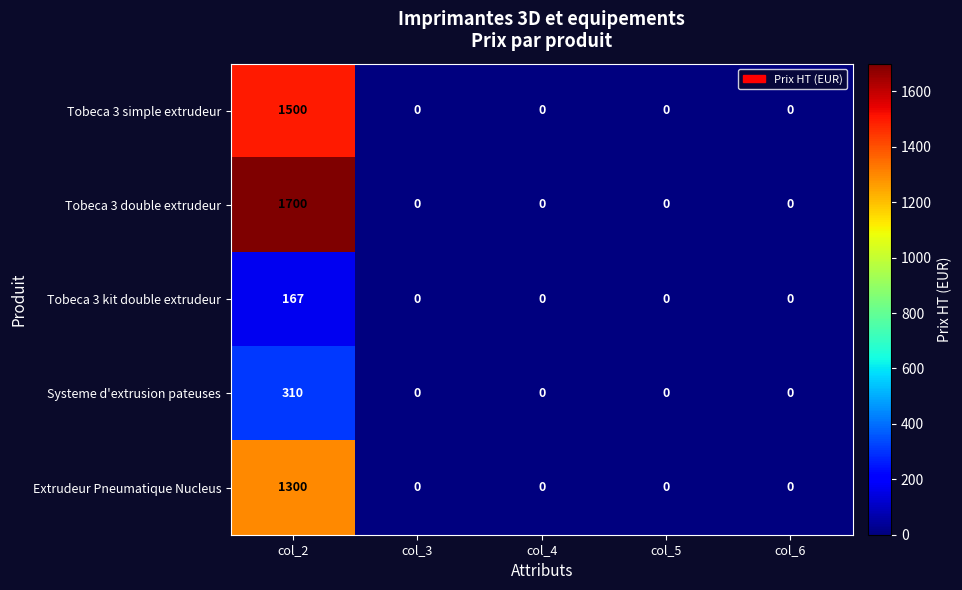

Reading left to right, extract all data points from this chart.

Tobeca 3 simple extrudeur: col_2=1500	col_3=0	col_4=0	col_5=0	col_6=0
Tobeca 3 double extrudeur: col_2=1700	col_3=0	col_4=0	col_5=0	col_6=0
Tobeca 3 kit double extrudeur: col_2=167	col_3=0	col_4=0	col_5=0	col_6=0
Systeme d'extrusion pateuses: col_2=310	col_3=0	col_4=0	col_5=0	col_6=0
Extrudeur Pneumatique Nucleus: col_2=1300	col_3=0	col_4=0	col_5=0	col_6=0